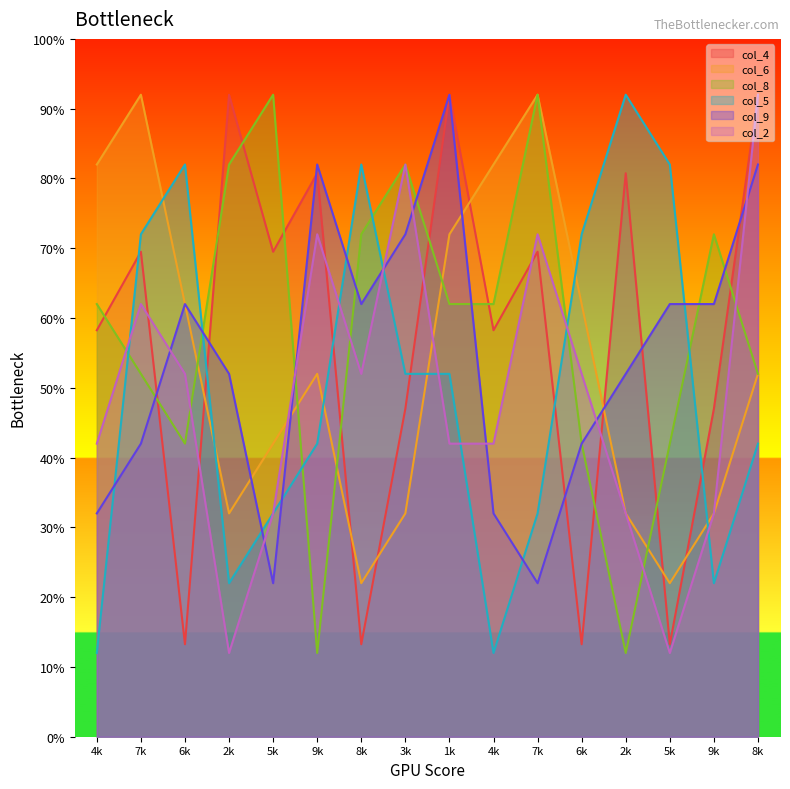

True or false: col_4 has more than 2 points higher than both neighbors.

True